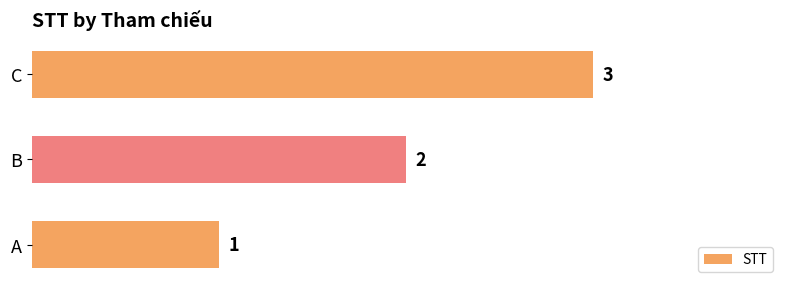

True or false: the data shows 3 at C.

True